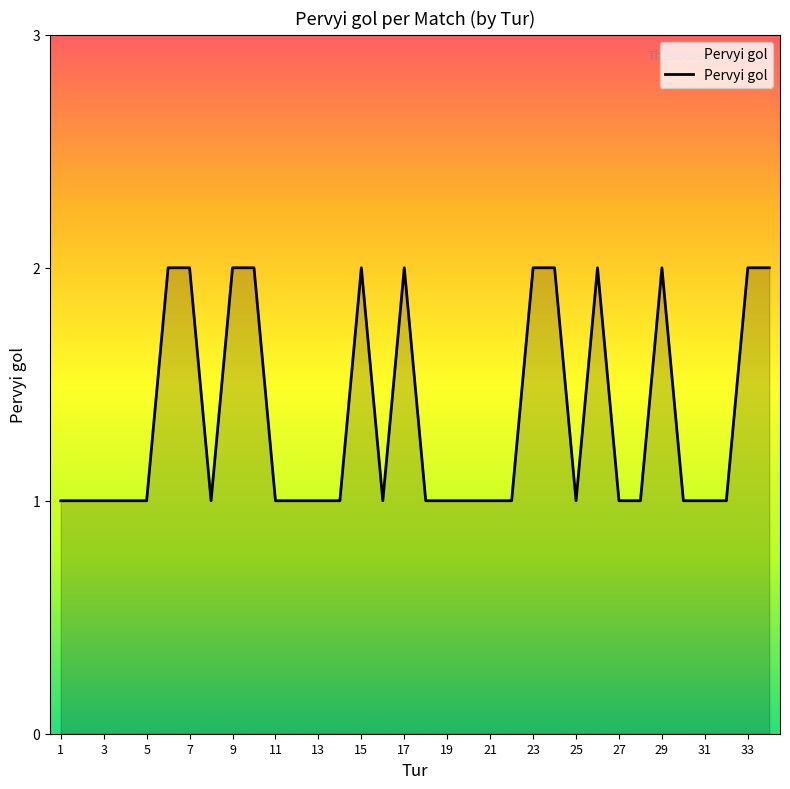

Does the chart have visible grid lines?

No